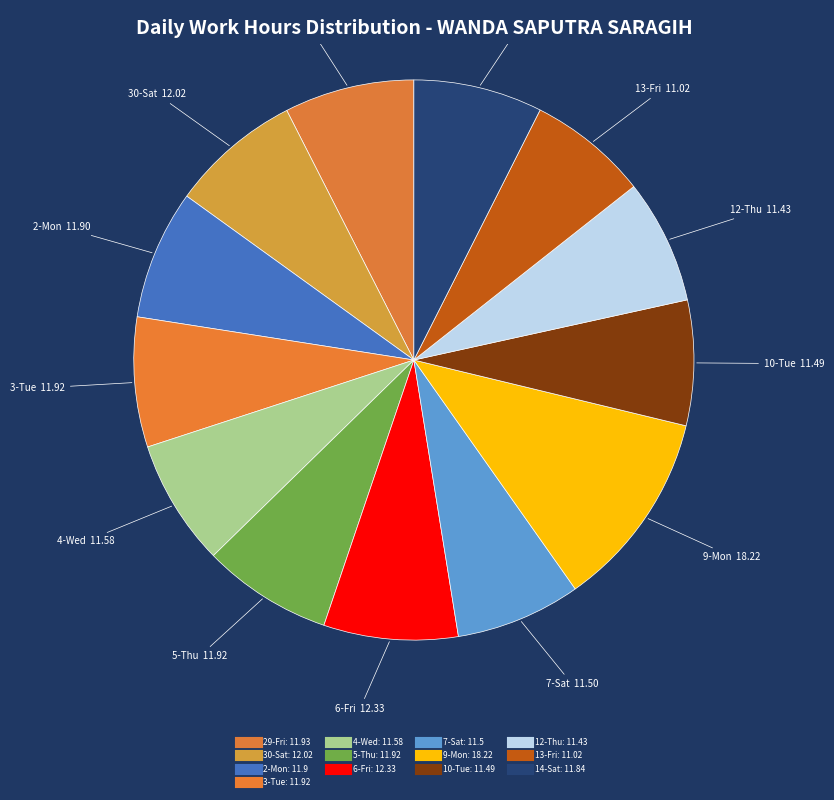

How many segments does this pie chart have?

13